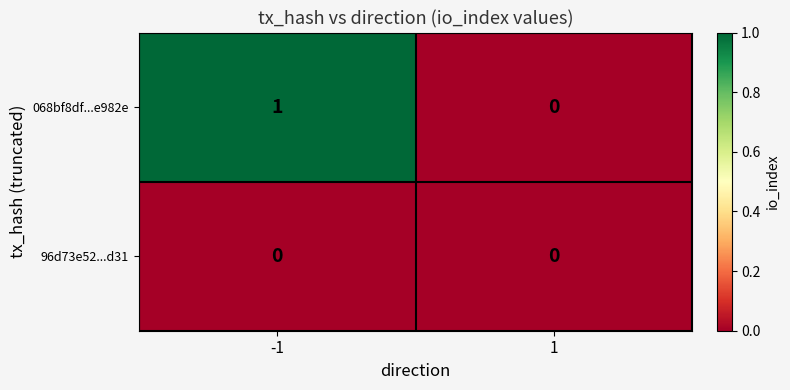

What is the difference between the highest and lowest values at -1?

1